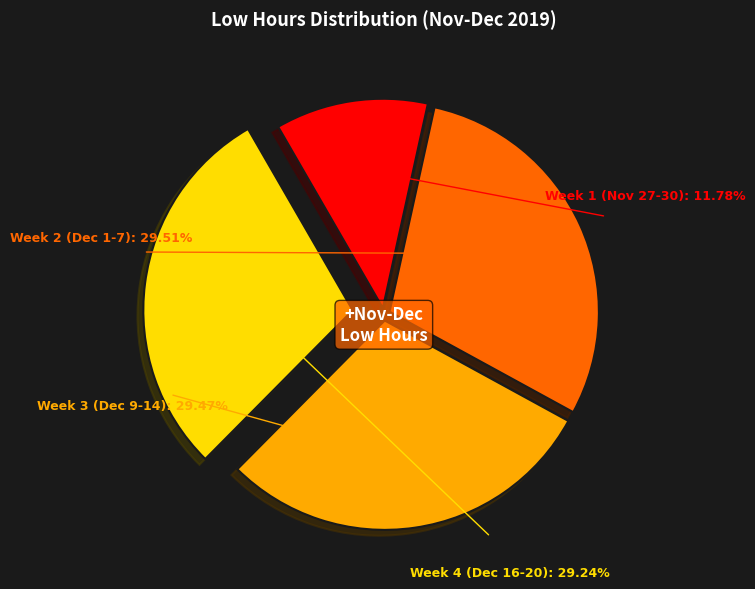

Is there a majority slice in this chart?

No